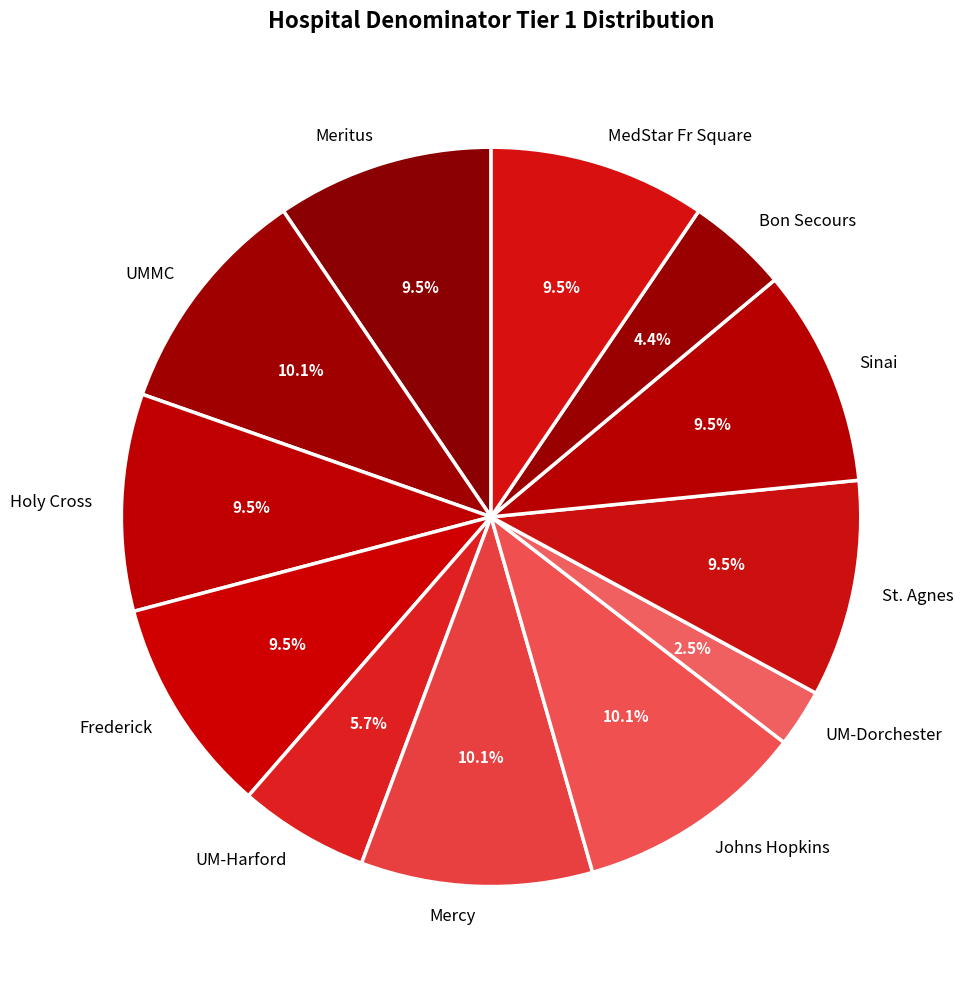

To the nearest percent, what is the combined percentage of Holy Cross and UM-Dorchester?

12%